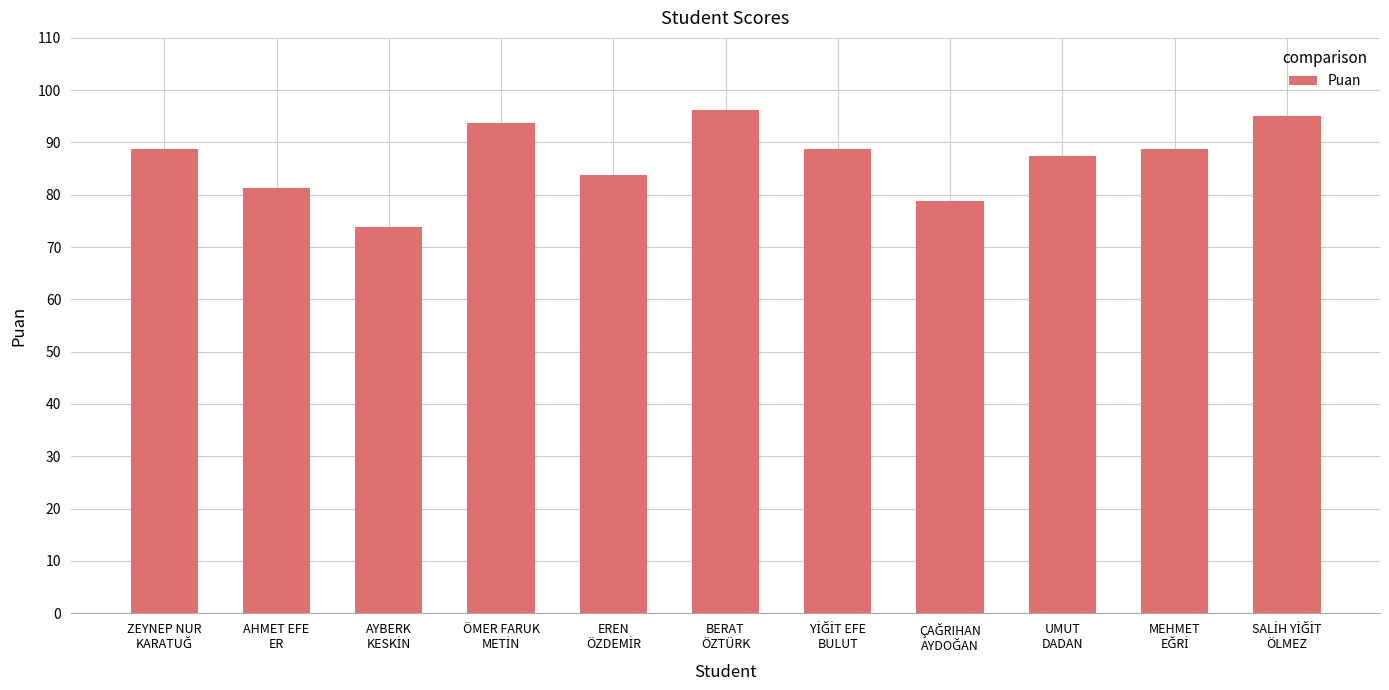

What is the value of the 4th bar from the left?

93.8